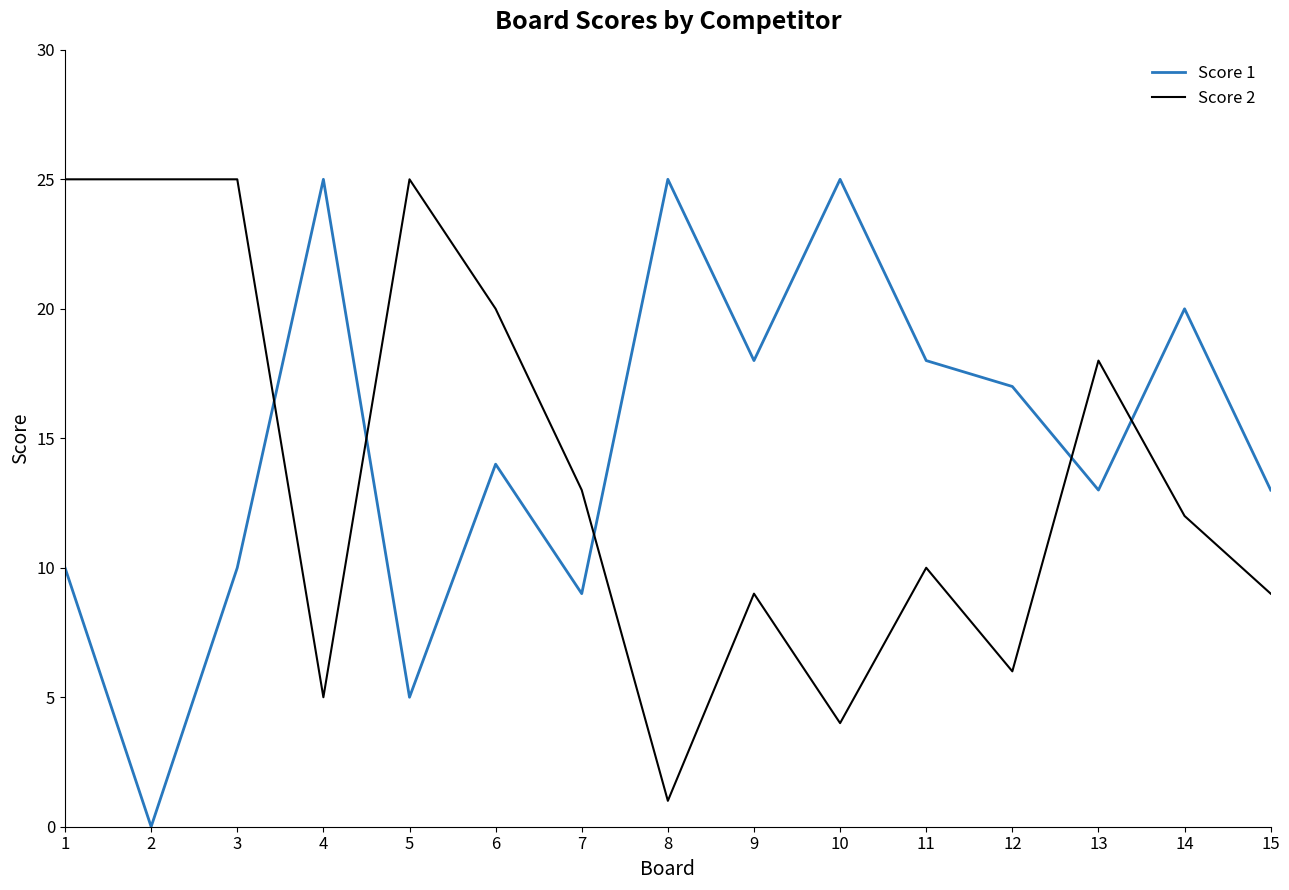

What is the difference between the maximum and minimum values in the Score 2 series?

24